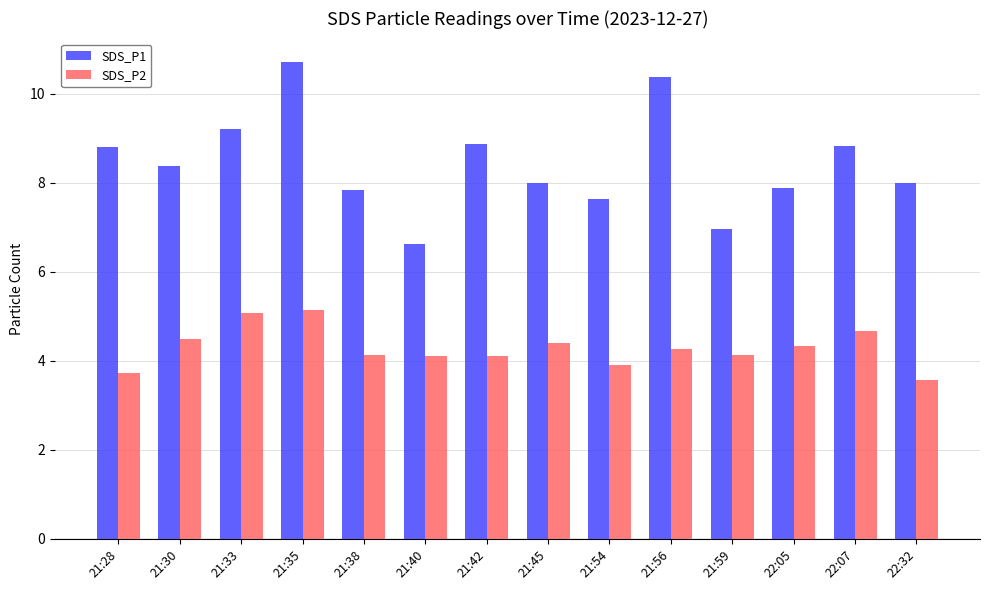

Which series has the largest range (max minus min)?

SDS_P1